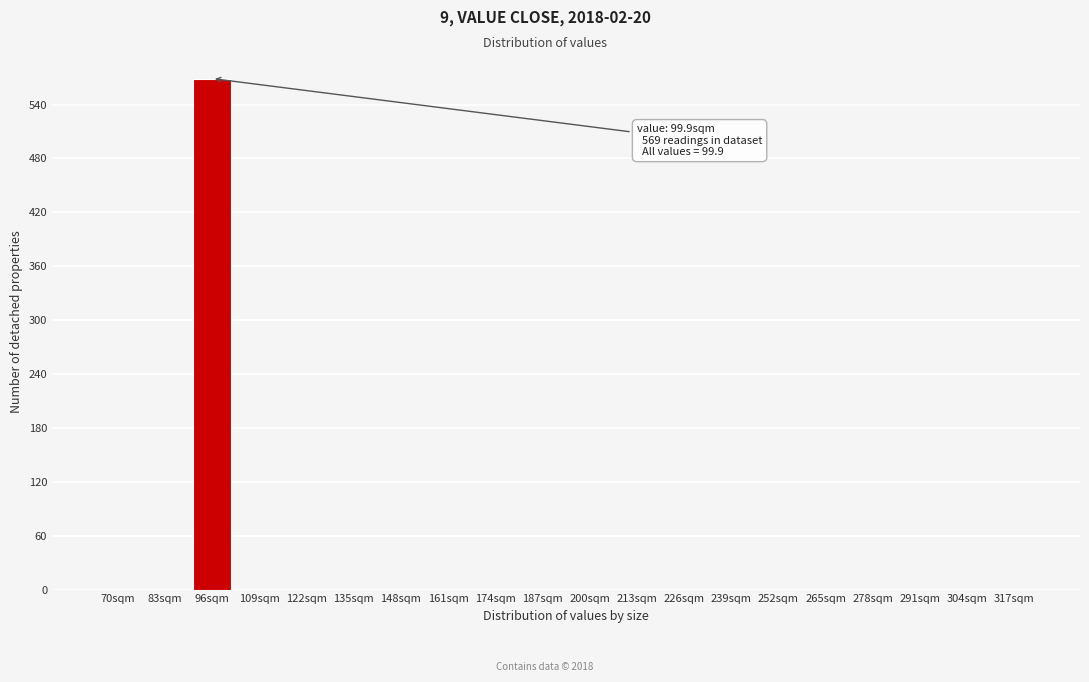

Reading left to right, list all the values displayed in this chart.

70sqm=0	83sqm=0	96sqm=569	109sqm=0	122sqm=0	135sqm=0	148sqm=0	161sqm=0	174sqm=0	187sqm=0	200sqm=0	213sqm=0	226sqm=0	239sqm=0	252sqm=0	265sqm=0	278sqm=0	291sqm=0	304sqm=0	317sqm=0